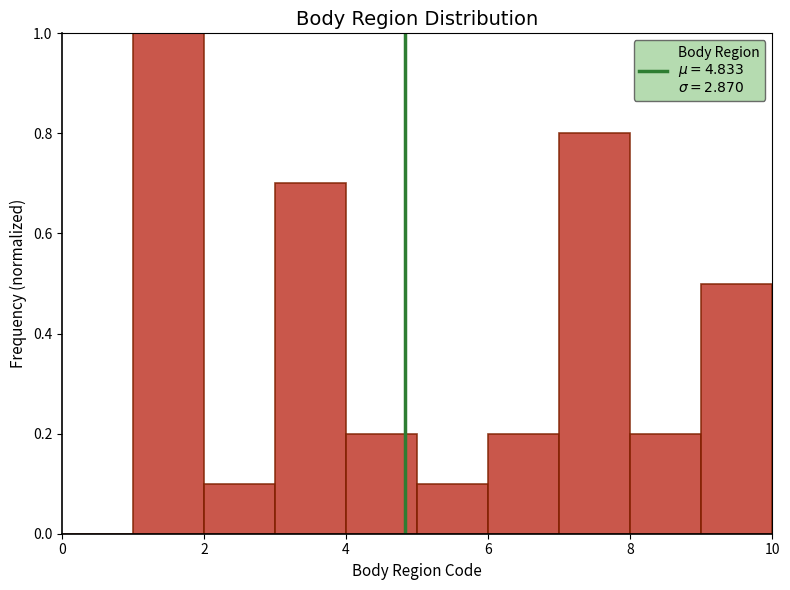

Reading left to right, list every bar in this chart as the range it spans on the x-axis followed by its height. The values are not printed on the chart, so give them approximately, as read against the axis.

0 to 1: 0
1 to 2: 1.0
2 to 3: 0.1
3 to 4: 0.7
4 to 5: 0.2
5 to 6: 0.1
6 to 7: 0.2
7 to 8: 0.8
8 to 9: 0.2
9 to 10: 0.5